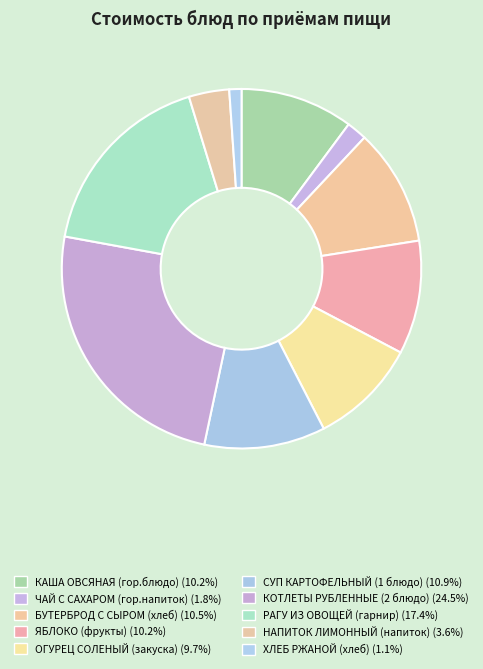

How many segments does this pie chart have?

10